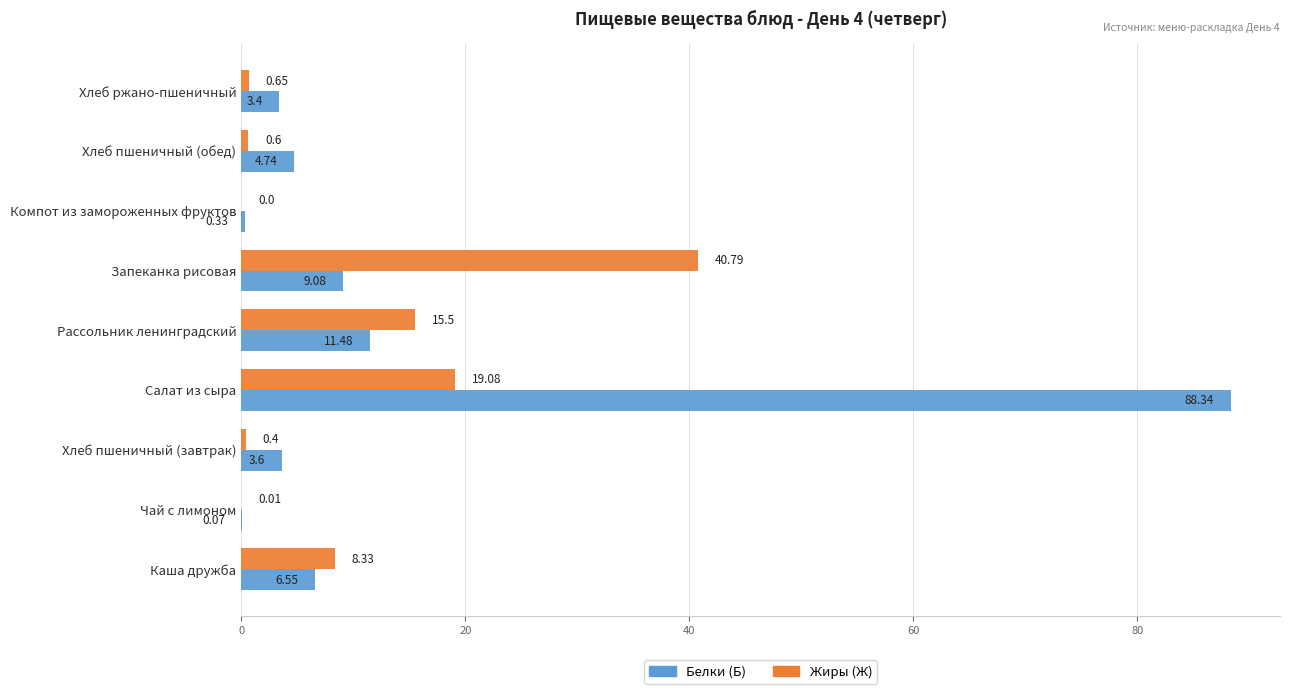

Count the number of data series in this chart.

2